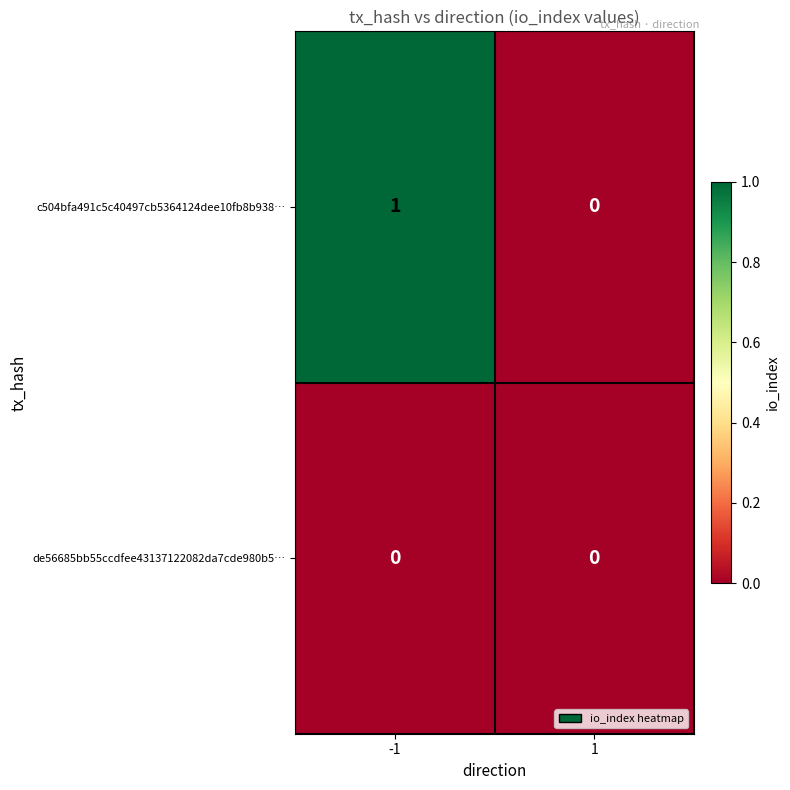

Which series has the widest spread of values?

c504bfa491c5c40497cb5364124dee10fb8b938…